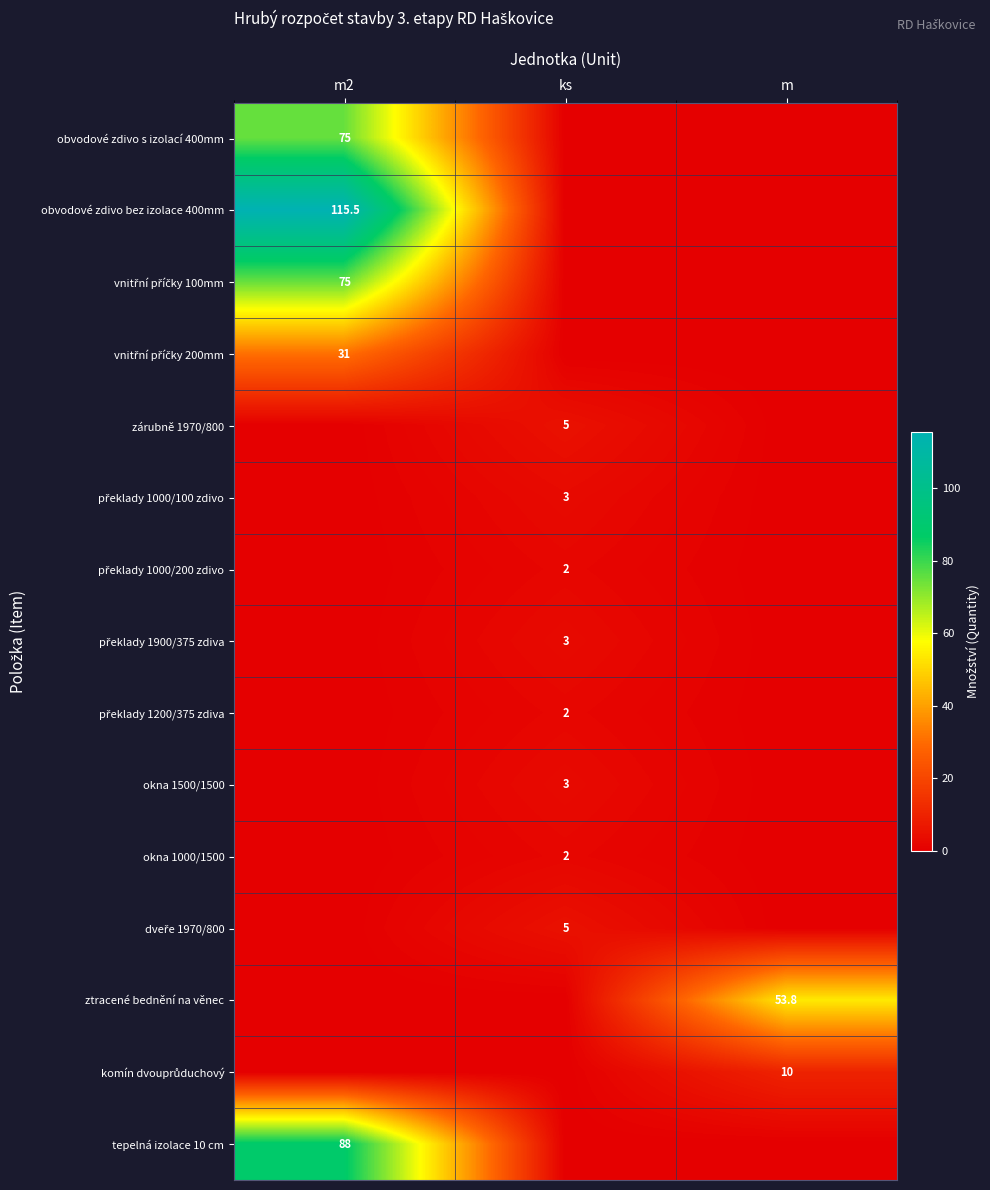

Which series has the largest total across all categories?

obvodové zdivo bez izolace 400mm